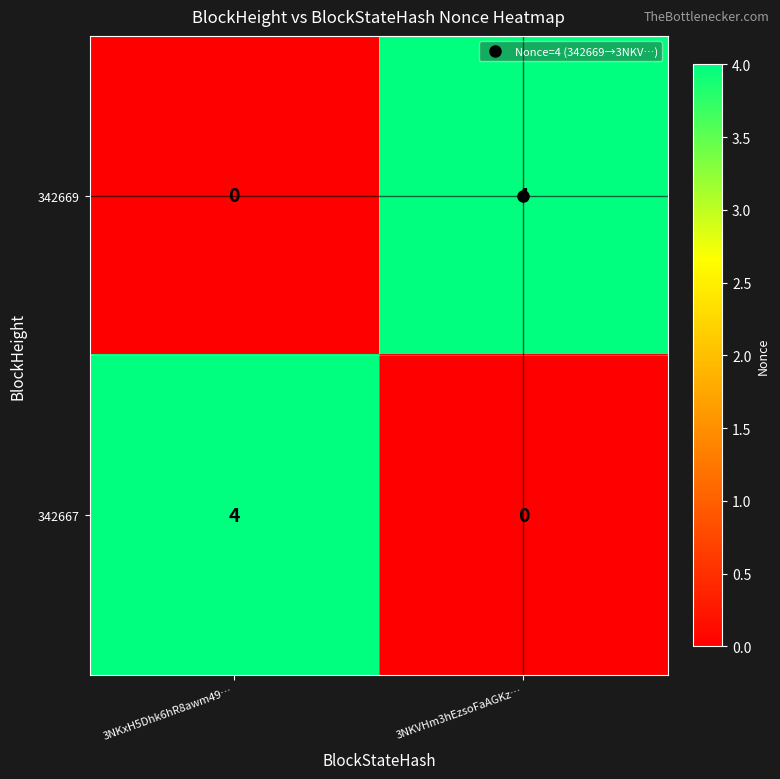

What is the greatest value displayed?

4